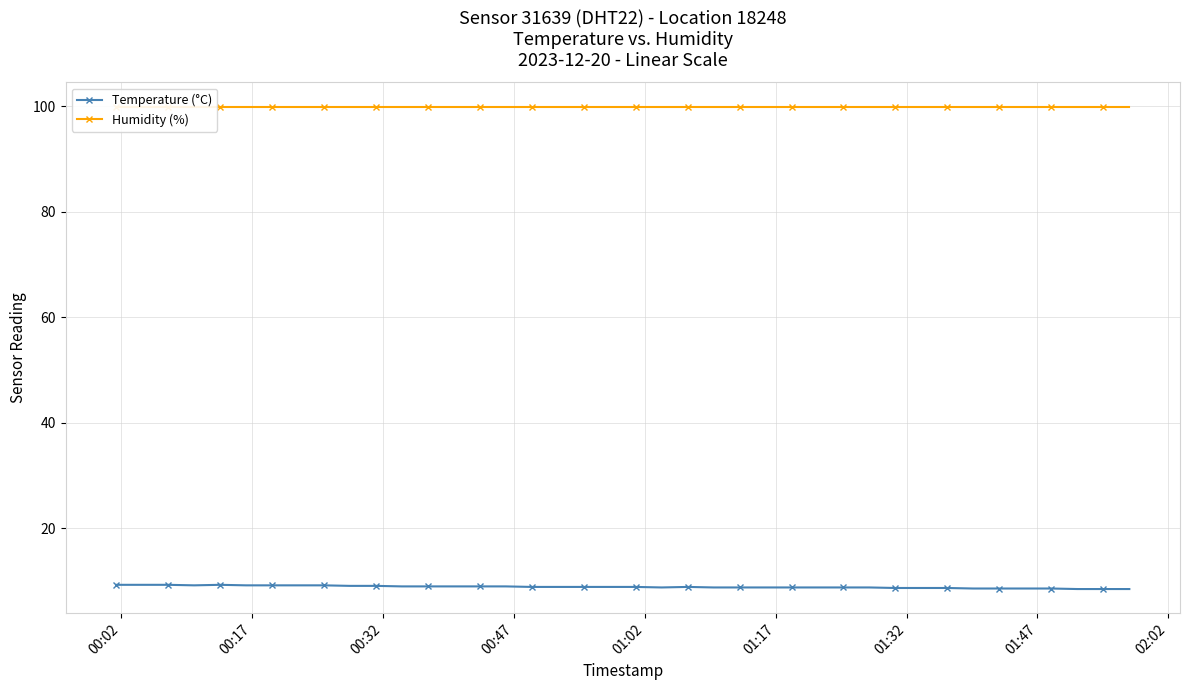

What is the maximum value for Temperature (°C)?

9.3